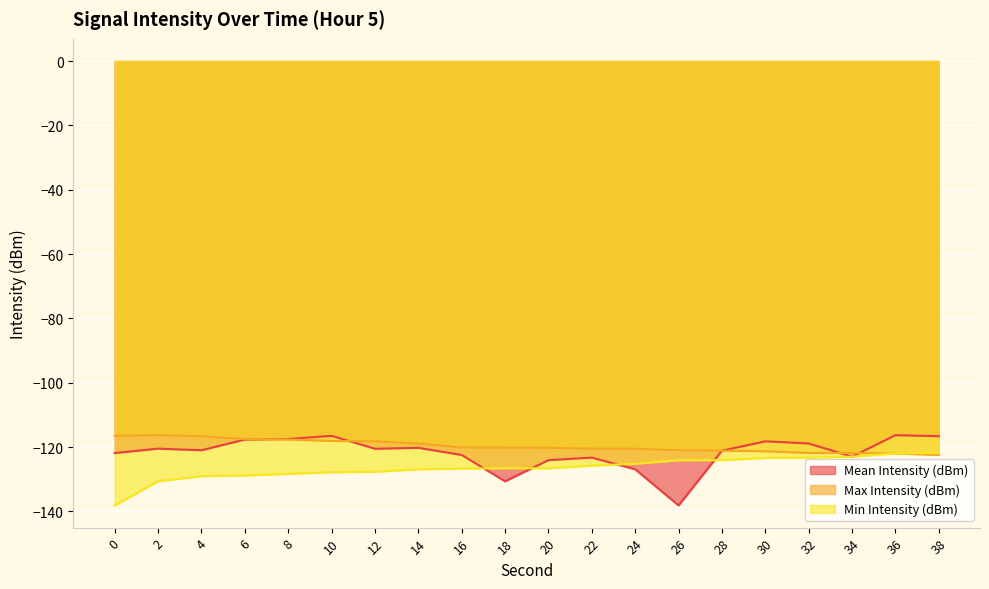

True or false: Max Intensity (dBm) and Mean Intensity (dBm) cross at least once.

True